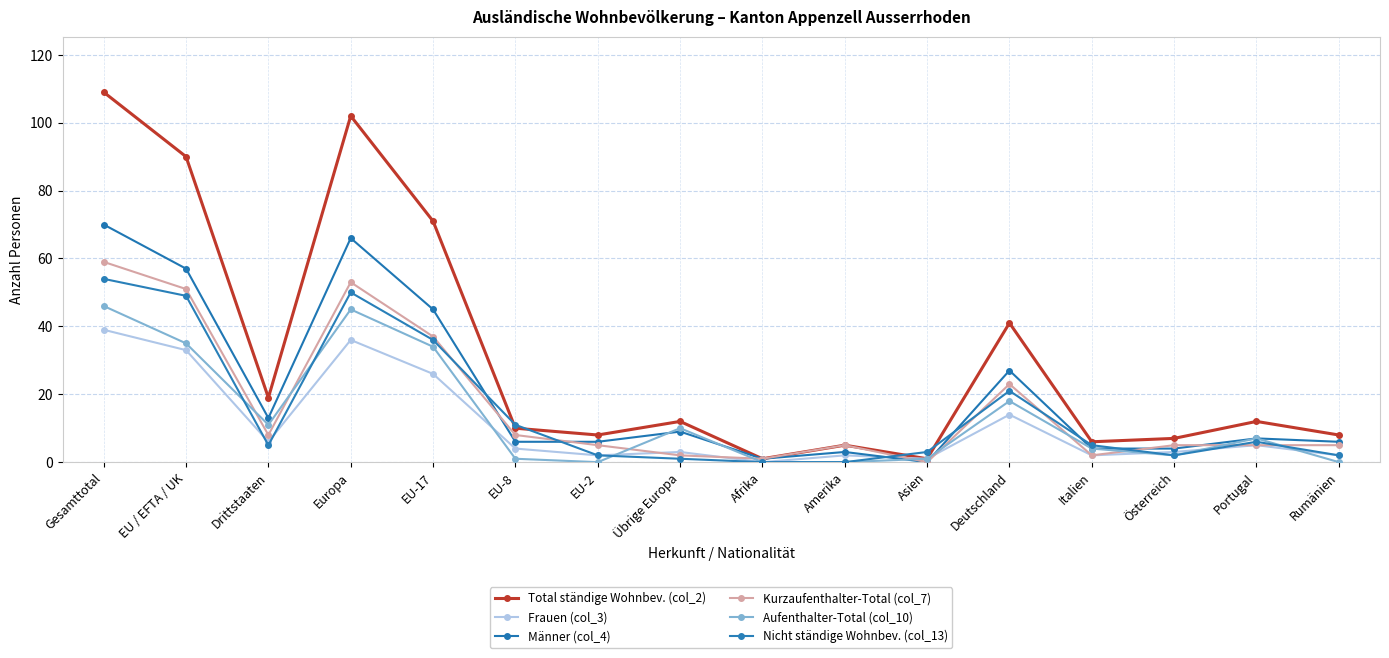

Count the number of categories in the chart.

16